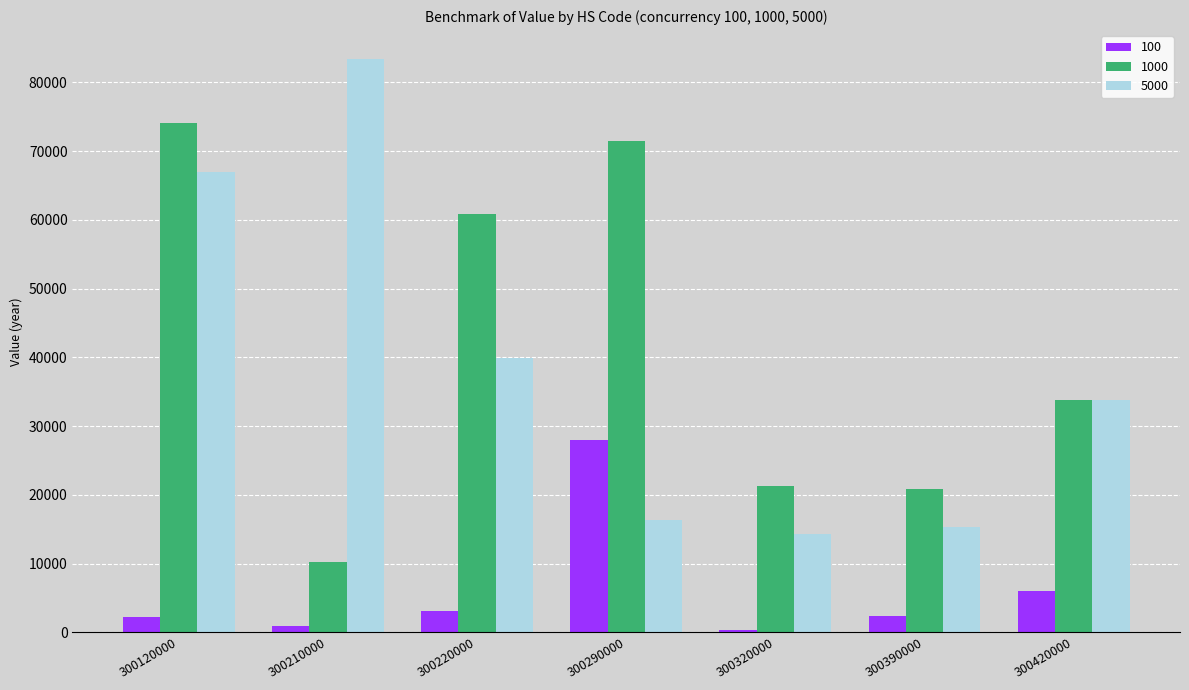

At which category does the chart reach its peak across all series?

300210000